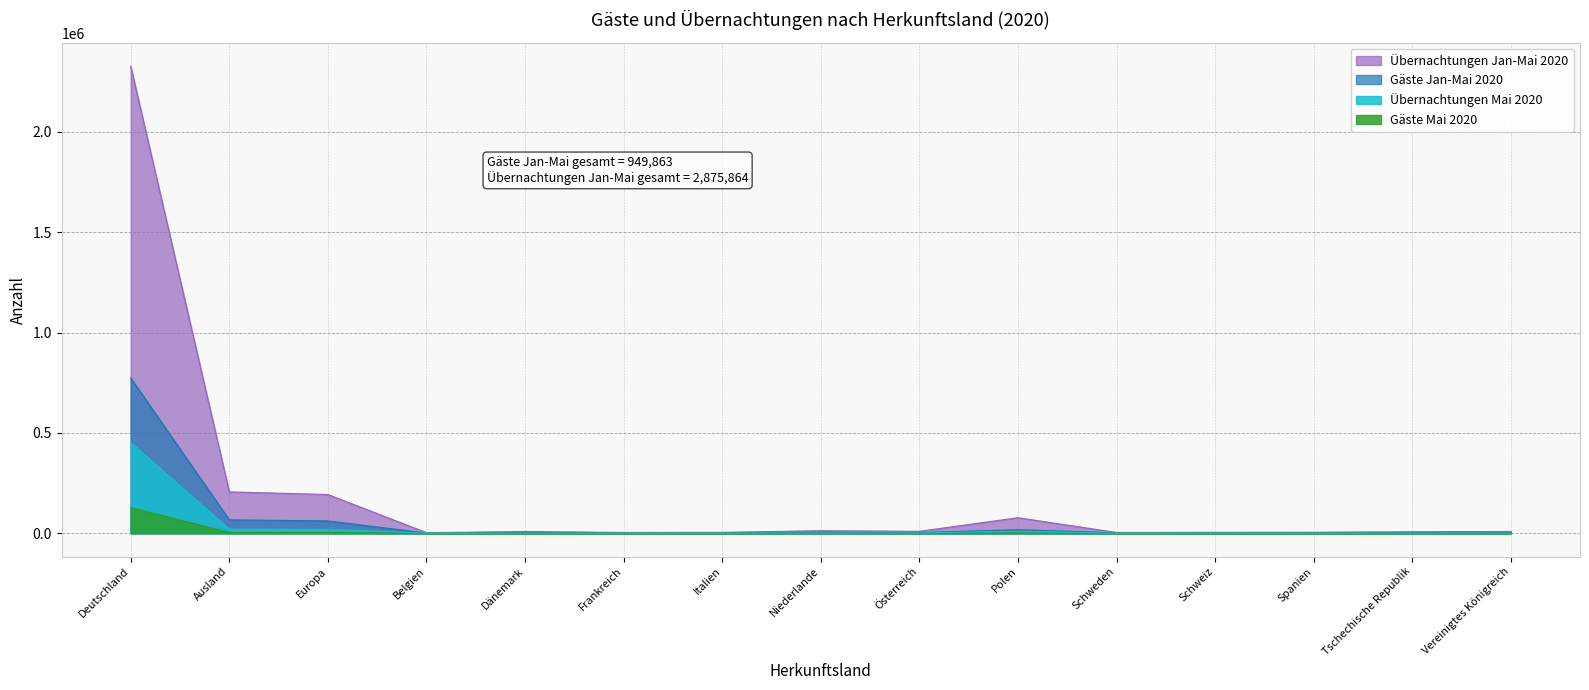

What is the sum of all Übernachtungen Jan-Mai 2020 values?

2875864